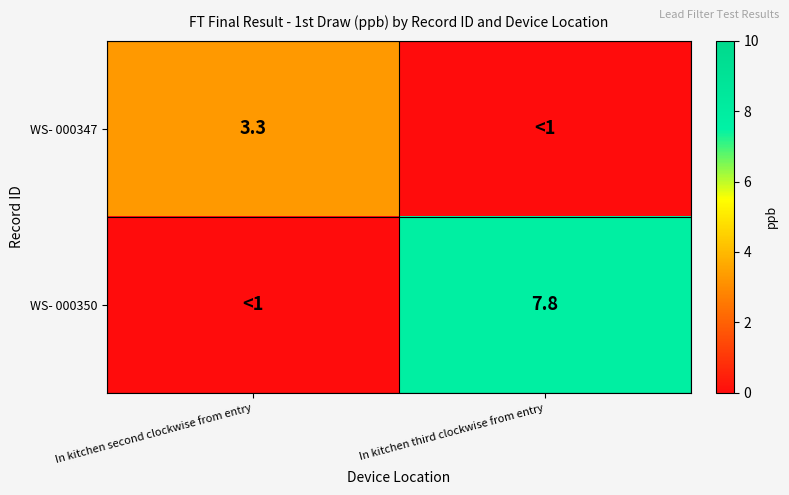

Is it true that WS- 000350 equals 3.6 at In kitchen third clockwise from entry?

False